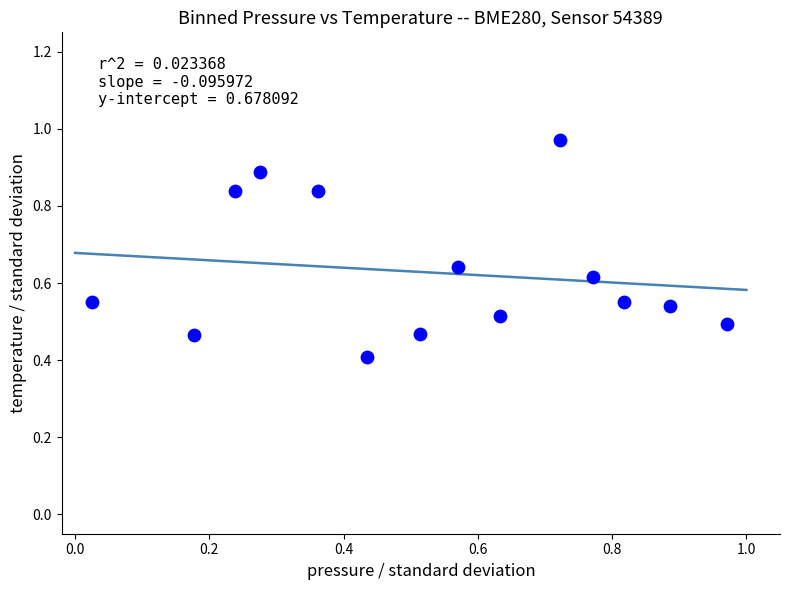

What Y value in the scatter plot is closest to 0?

0.4